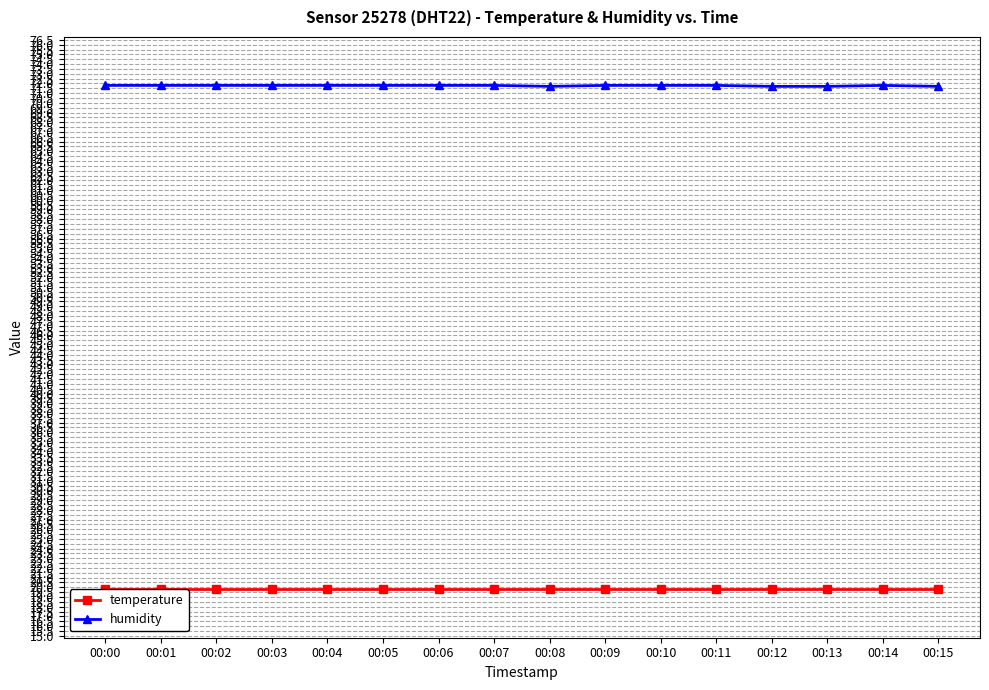

What is the sum of the temperature values at 00:13 and 00:03?

39.6